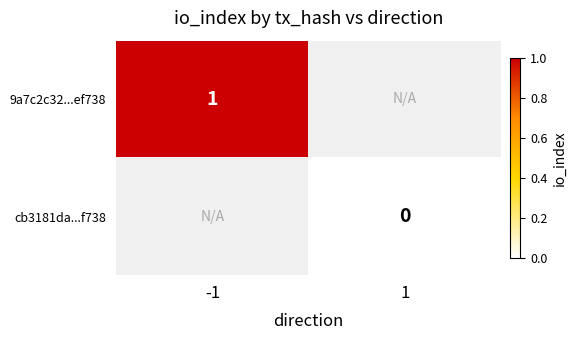

Is it true that 9a7c2c32...ef738 equals 1 at -1?

True